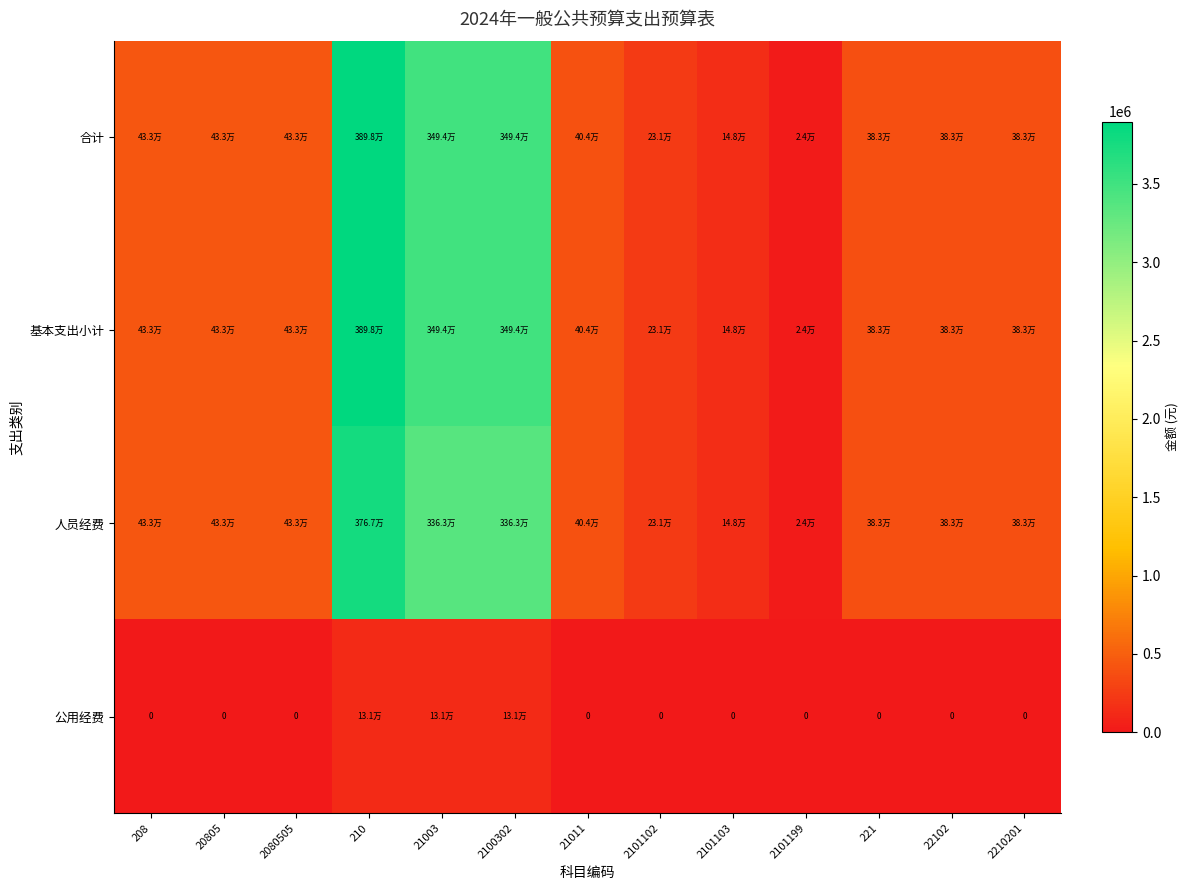

What is the difference between the maximum and minimum values in the 合计 series?

3873377.6